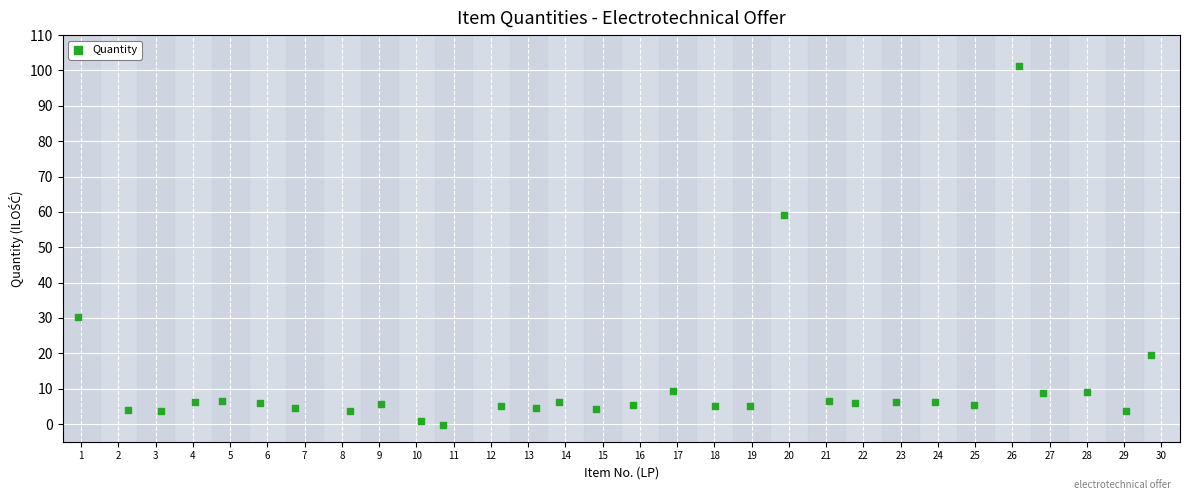

What Y value in the scatter plot is closest to 50?

59.1